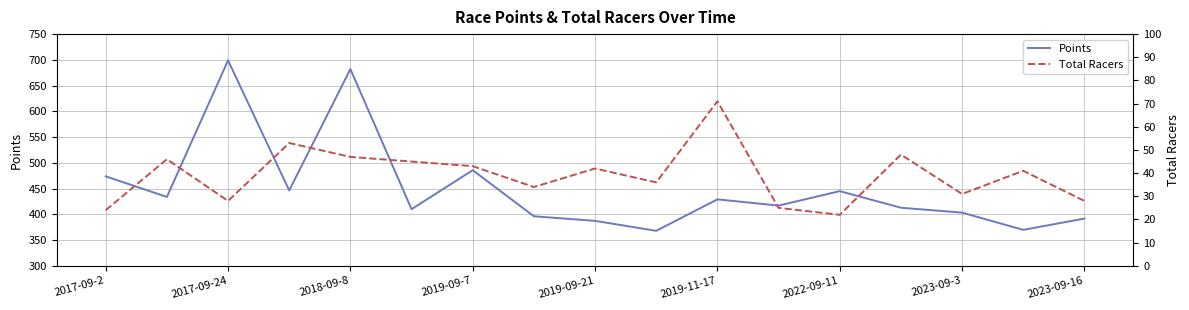

Where is Points nearest to the value 533?

2019-09-7